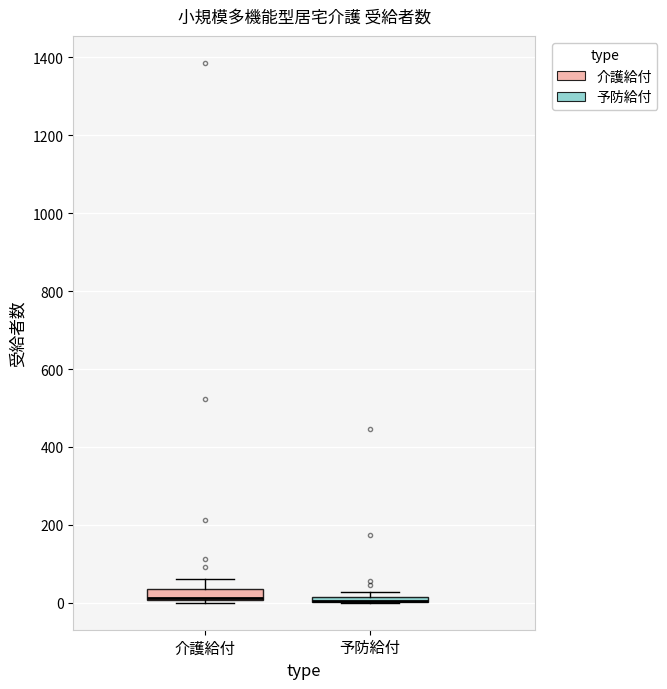

Where is the upper edge of the box for 予防給付 on the y-axis? The values are not printed on the chart, so give them approximately, as read against the axis.

20